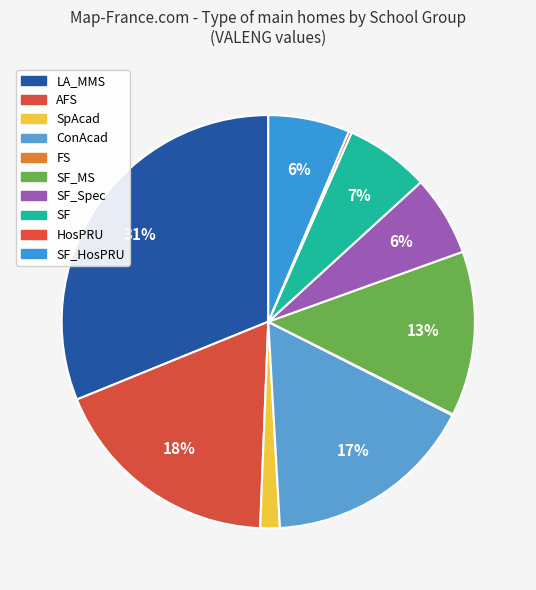

Is it true that ConAcad is 17% of the pie?

True